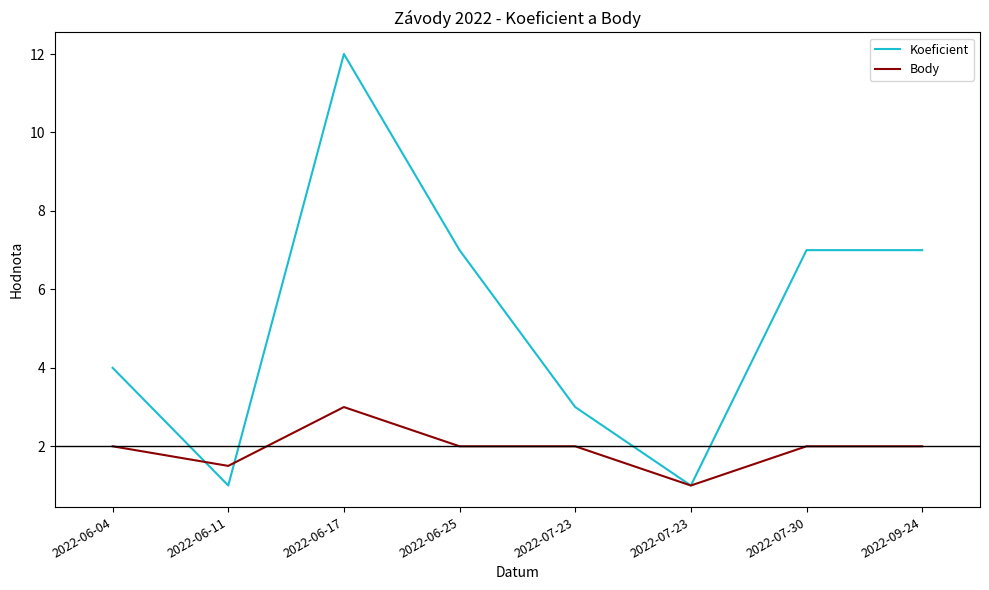

How many lines are shown in the chart?

2